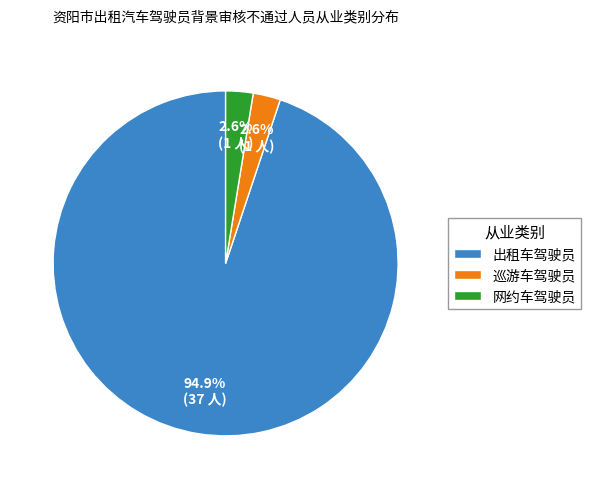

Is there a majority slice in this chart?

Yes